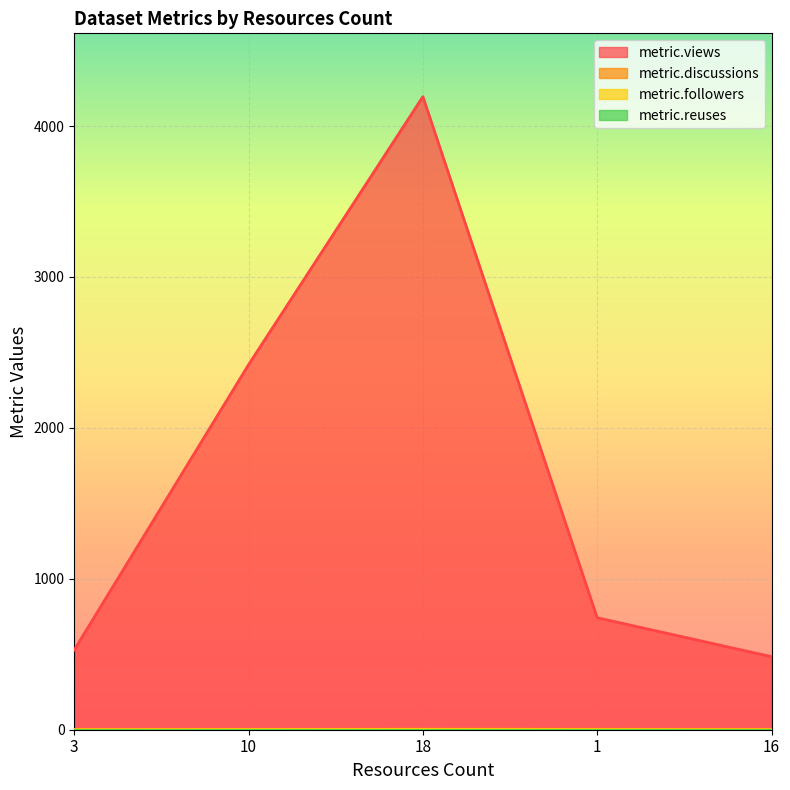

What position from the left is 1?

4